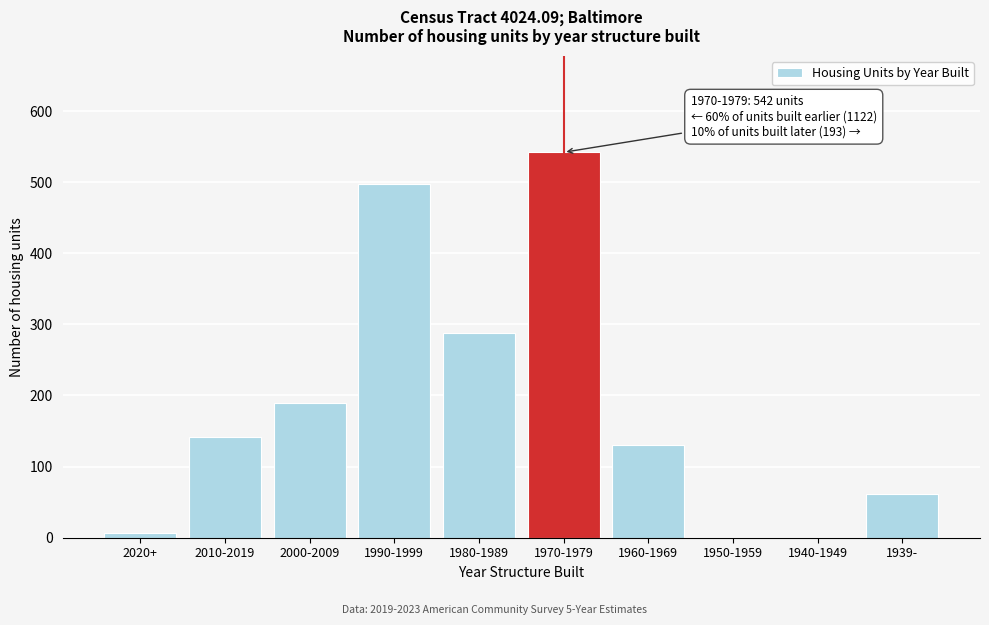

Reading left to right, what are all the values shown in this chart?

2020+=6	2010-2019=141	2000-2009=190	1990-1999=497	1980-1989=288	1970-1979=542	1960-1969=131	1950-1959=0	1940-1949=0	1939-=62